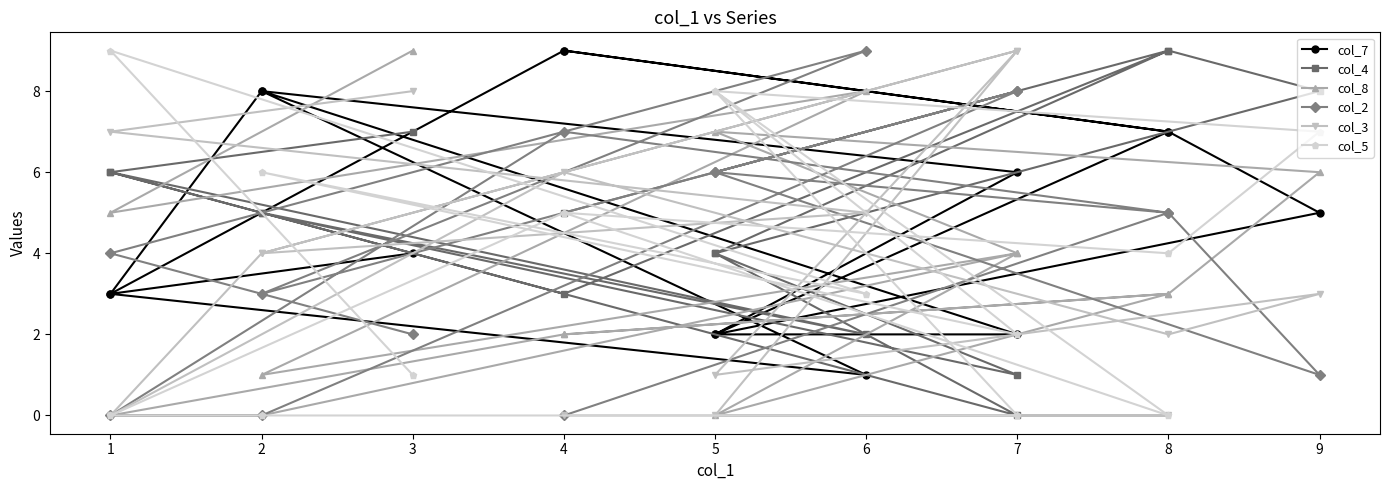

Which series ends up on top after the final intersection of col_7 and col_4?

col_4